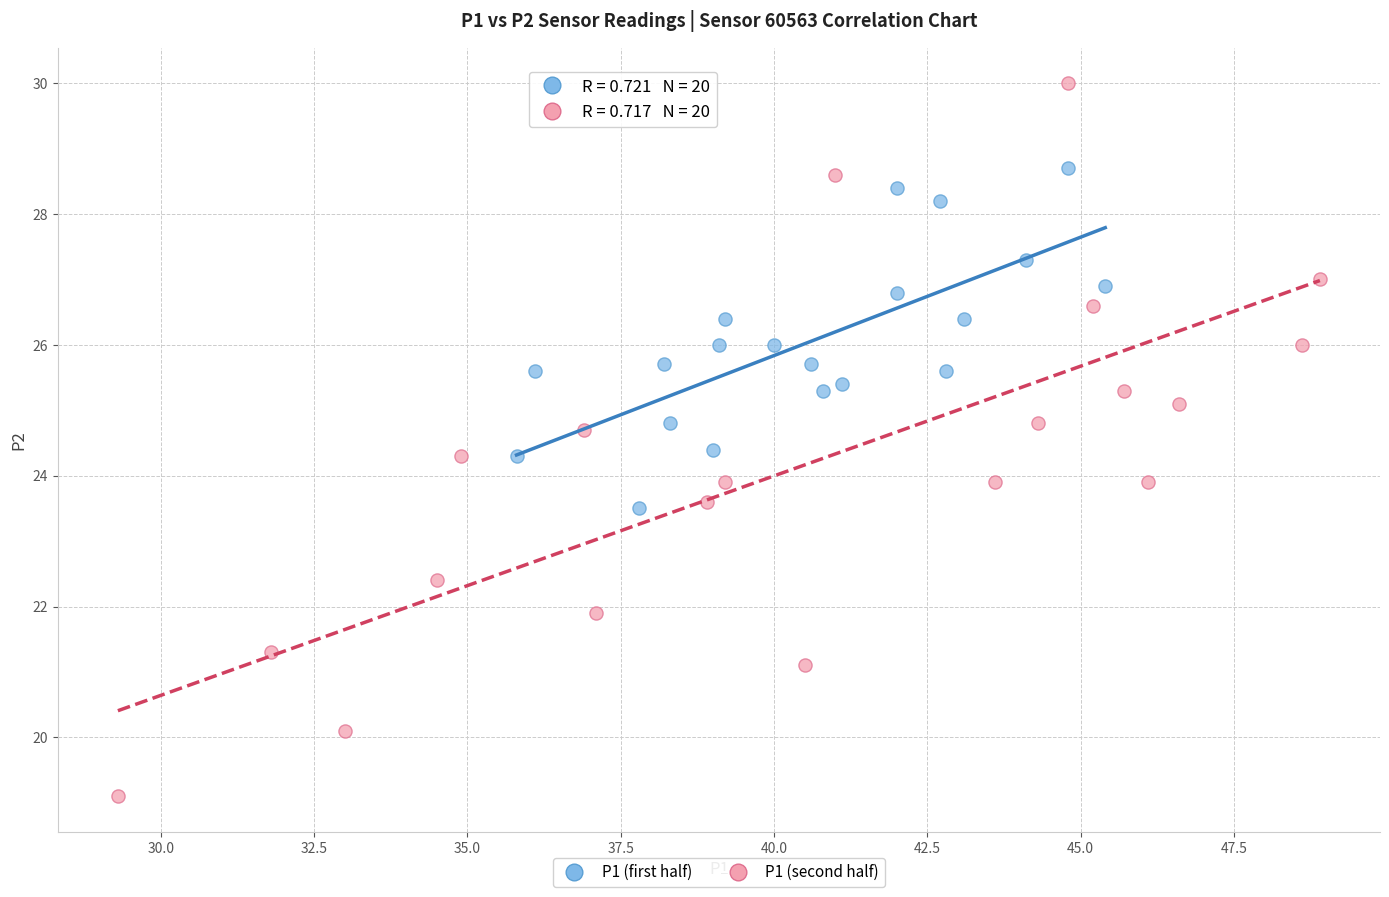

Which series reaches the maximum Y coordinate?

P1 (second half)